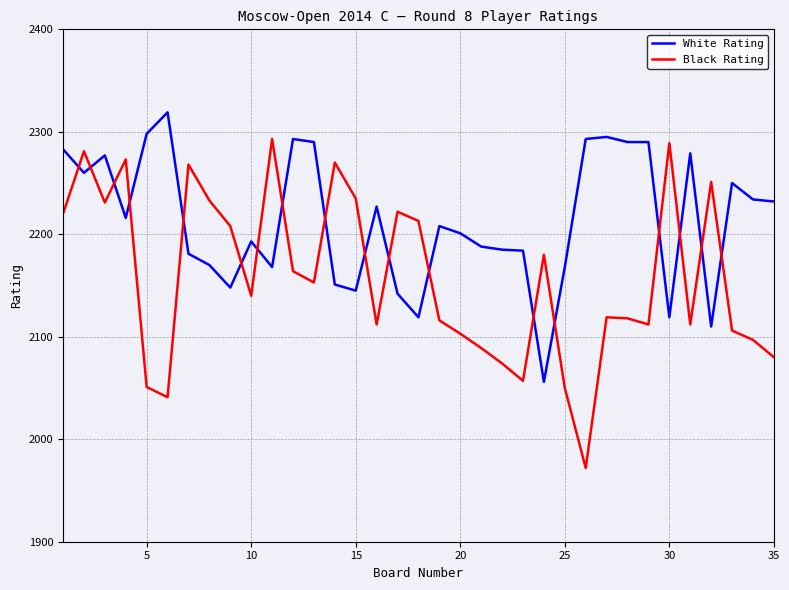

Which series has the widest spread of values?

Black Rating